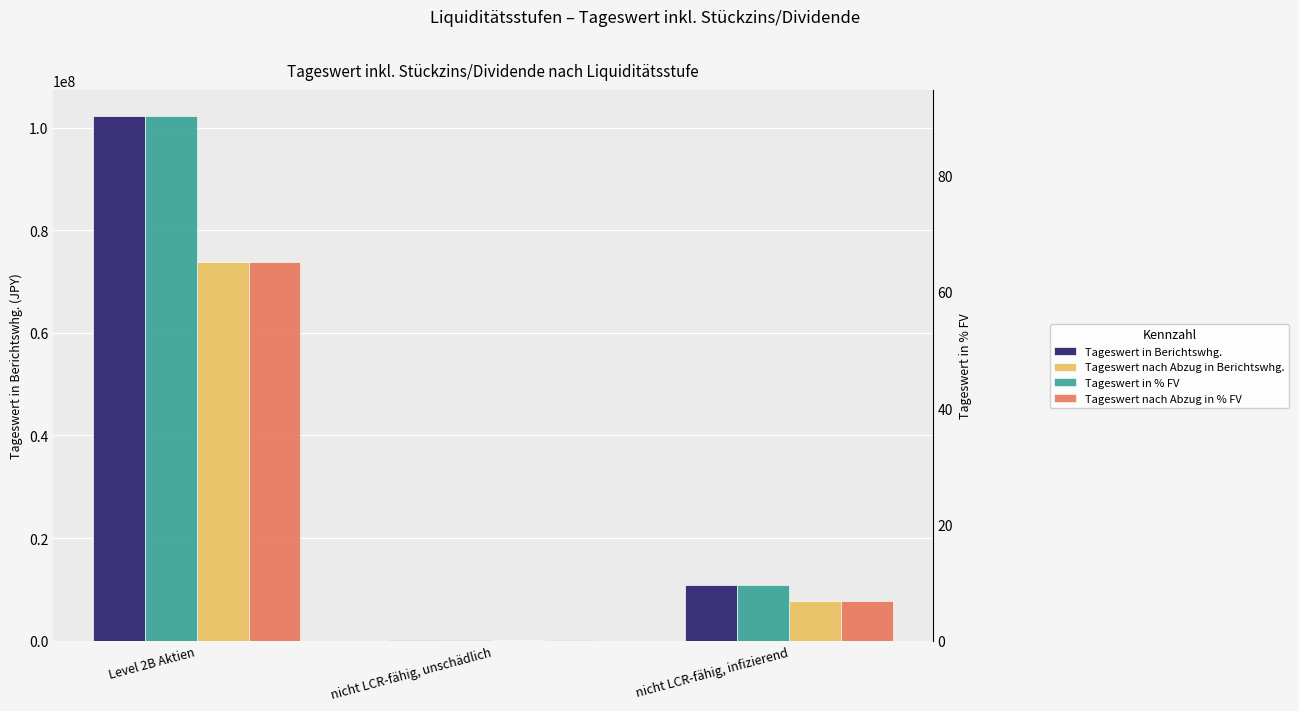

What is the smallest value displayed?

0.2